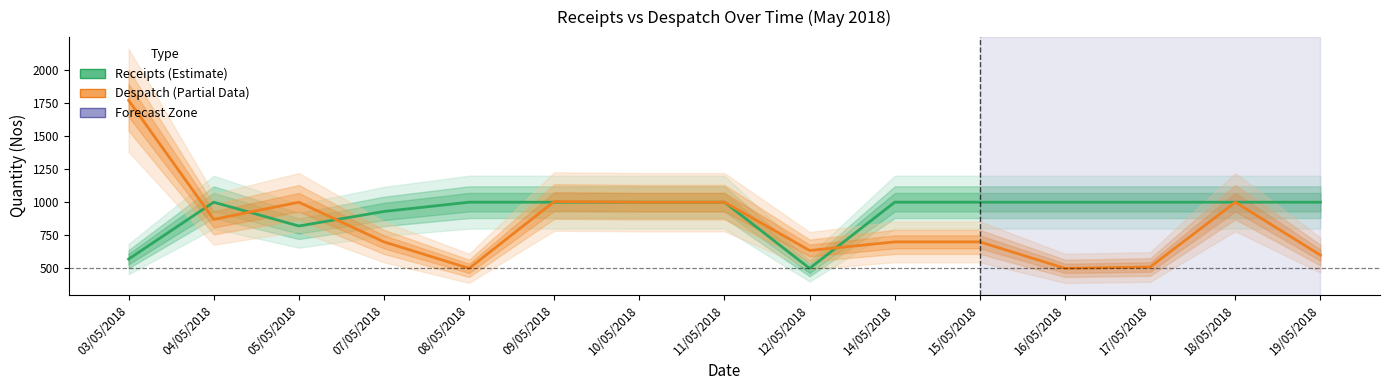

The Receipts series shows 1000 at 09/05/2018. True or false?

True